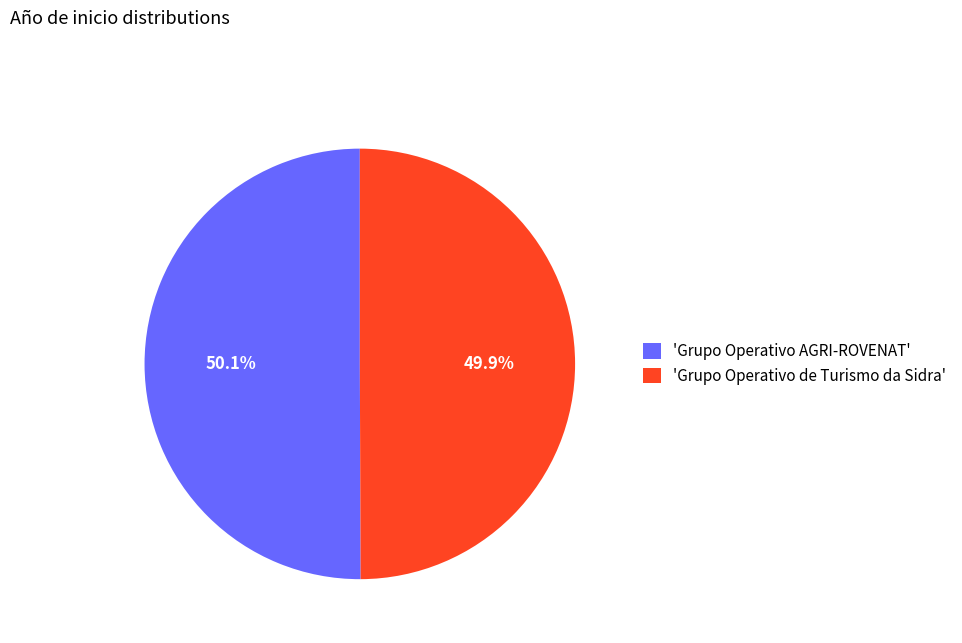

How much of the chart is everything except 'Grupo Operativo AGRI-ROVENAT'?

49.9%